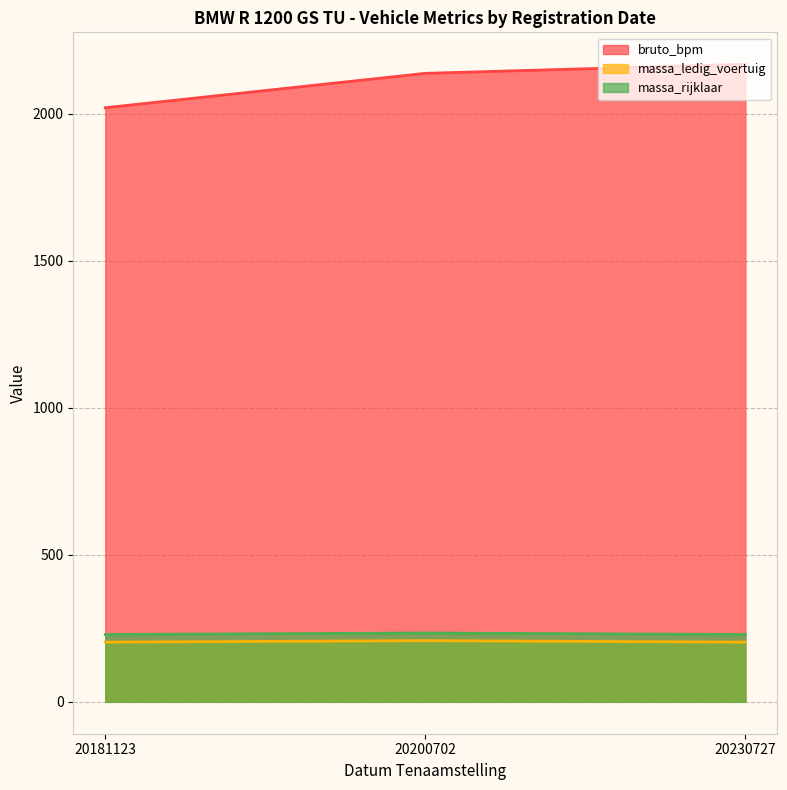

What is the value of the massa_ledig_voertuig point at the 1st from the left?

203